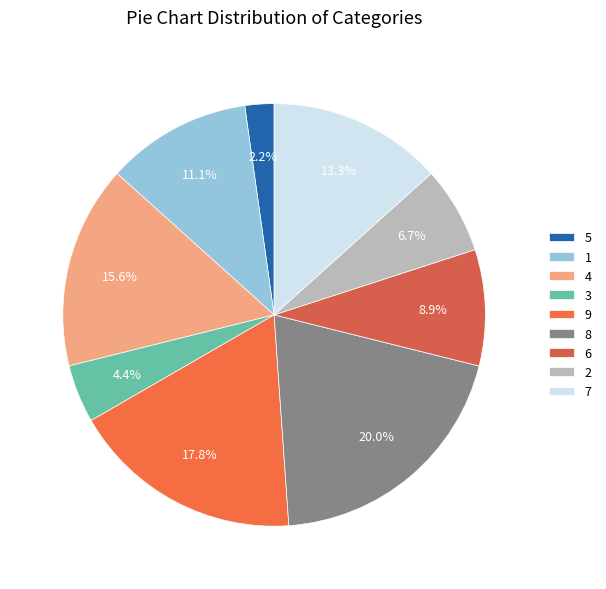

What is the ratio of the value at 8 to the value at 1?

1.8